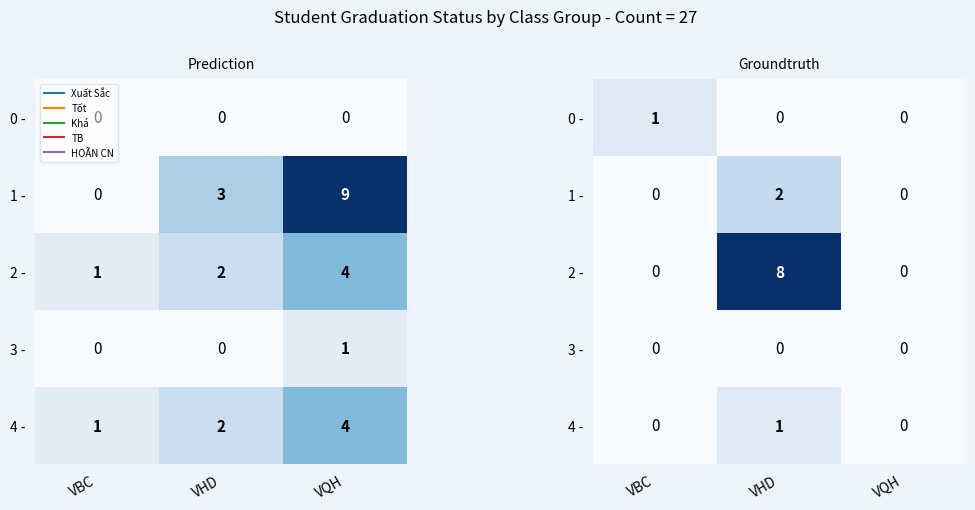

What is the total value across all series at VBC?

1